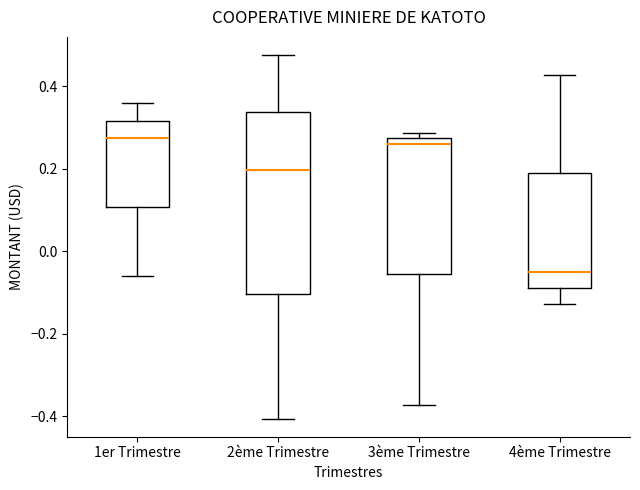

Comparing the boxes themselves (not the whiskers), which one is the tallest?

2ème Trimestre